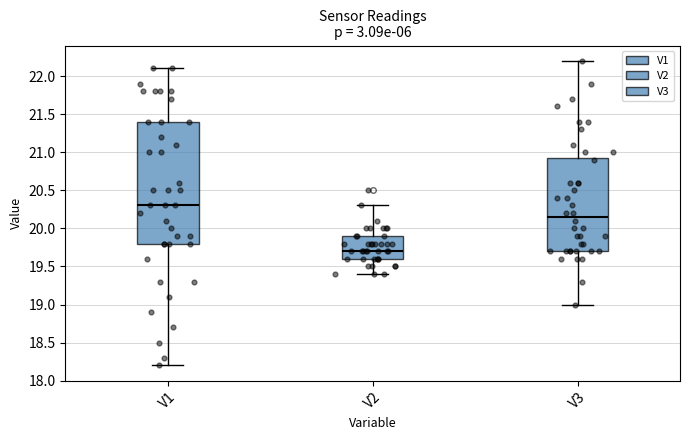

Where does the median line of the box for V3 sit on the y-axis? The values are not printed on the chart, so give them approximately, as read against the axis.

20.15